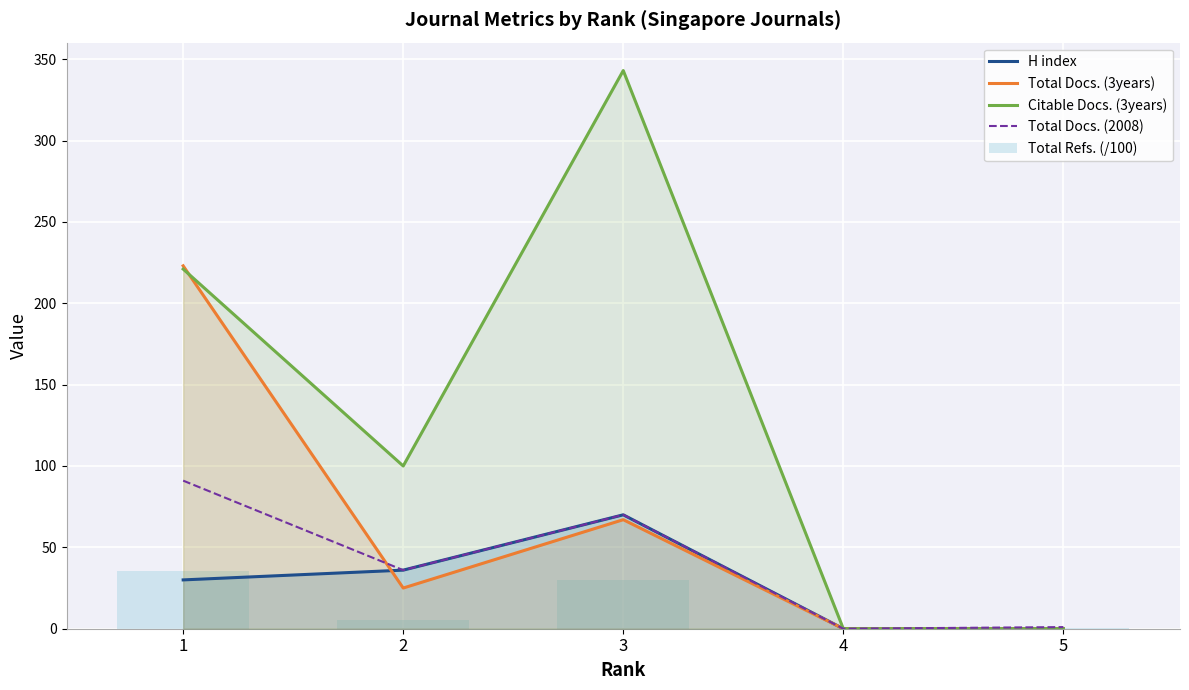

Reading left to right, what are all the values shown in this chart?

H index: 1=30.0	2=36.0	3=70.0	4=0.0	5=0.0
Total Docs. (3years): 1=223.0	2=25.0	3=67.0	4=0.0	5=0.0
Citable Docs. (3years): 1=221.0	2=100.0	3=343.0	4=0.0	5=0.0
Total Docs. (2008): 1=91.0	2=36.0	3=70.0	4=0.0	5=1.0
Total Refs. (/100): 1=35.5	2=5.7	3=29.9	4=0.0	5=0.3